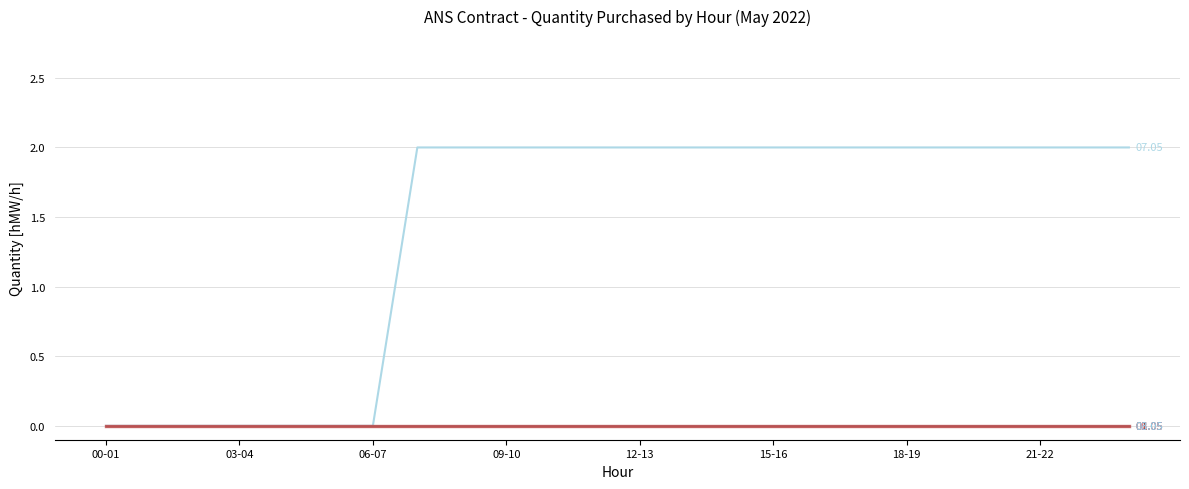

Reading left to right, what are all the values shown in this chart?

01.05: 00-01=0	01-02=0	02-03=0	03-04=0	04-05=0	05-06=0	06-07=0	07-08=0	08-09=0	09-10=0	10-11=0	11-12=0	12-13=0	13-14=0	14-15=0	15-16=0	16-17=0	17-18=0	18-19=0	19-20=0	20-21=0	21-22=0	22-23=0	23-24=0
07.05: 00-01=0	01-02=0	02-03=0	03-04=0	04-05=0	05-06=0	06-07=0	07-08=2	08-09=2	09-10=2	10-11=2	11-12=2	12-13=2	13-14=2	14-15=2	15-16=2	16-17=2	17-18=2	18-19=2	19-20=2	20-21=2	21-22=2	22-23=2	23-24=2
02.05: 00-01=0	01-02=0	02-03=0	03-04=0	04-05=0	05-06=0	06-07=0	07-08=0	08-09=0	09-10=0	10-11=0	11-12=0	12-13=0	13-14=0	14-15=0	15-16=0	16-17=0	17-18=0	18-19=0	19-20=0	20-21=0	21-22=0	22-23=0	23-24=0
06.05: 00-01=0	01-02=0	02-03=0	03-04=0	04-05=0	05-06=0	06-07=0	07-08=0	08-09=0	09-10=0	10-11=0	11-12=0	12-13=0	13-14=0	14-15=0	15-16=0	16-17=0	17-18=0	18-19=0	19-20=0	20-21=0	21-22=0	22-23=0	23-24=0
05.05: 00-01=0	01-02=0	02-03=0	03-04=0	04-05=0	05-06=0	06-07=0	07-08=0	08-09=0	09-10=0	10-11=0	11-12=0	12-13=0	13-14=0	14-15=0	15-16=0	16-17=0	17-18=0	18-19=0	19-20=0	20-21=0	21-22=0	22-23=0	23-24=0
03.05: 00-01=0	01-02=0	02-03=0	03-04=0	04-05=0	05-06=0	06-07=0	07-08=0	08-09=0	09-10=0	10-11=0	11-12=0	12-13=0	13-14=0	14-15=0	15-16=0	16-17=0	17-18=0	18-19=0	19-20=0	20-21=0	21-22=0	22-23=0	23-24=0